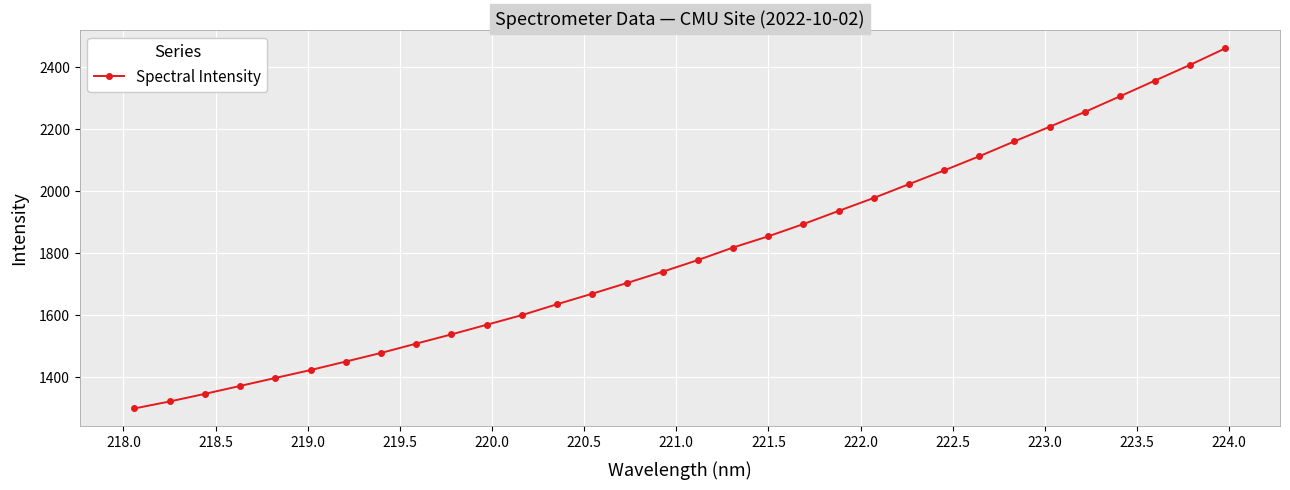

What is the average value?

1802.3